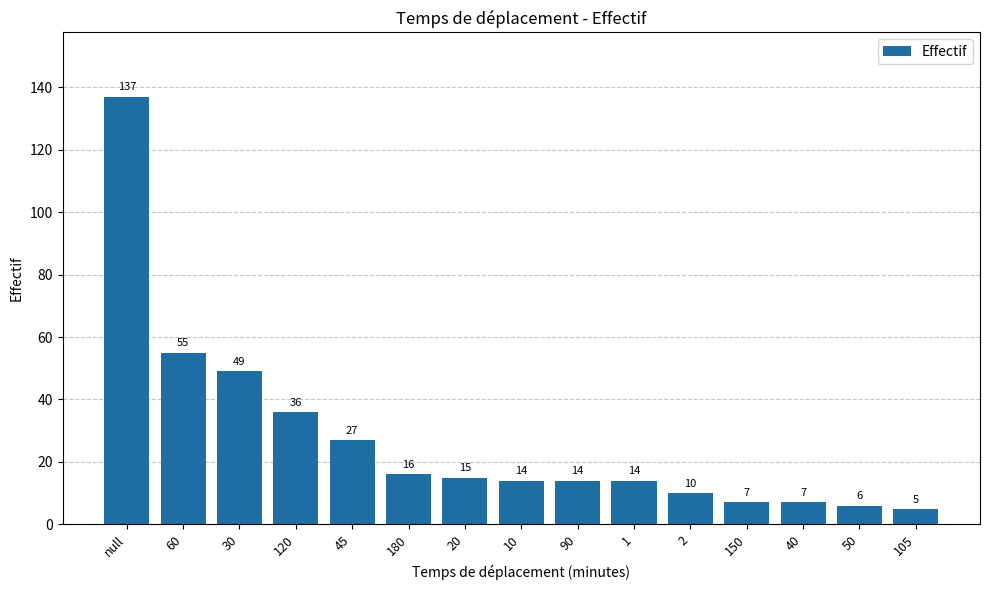

Between 60 and 2, which is larger?

60